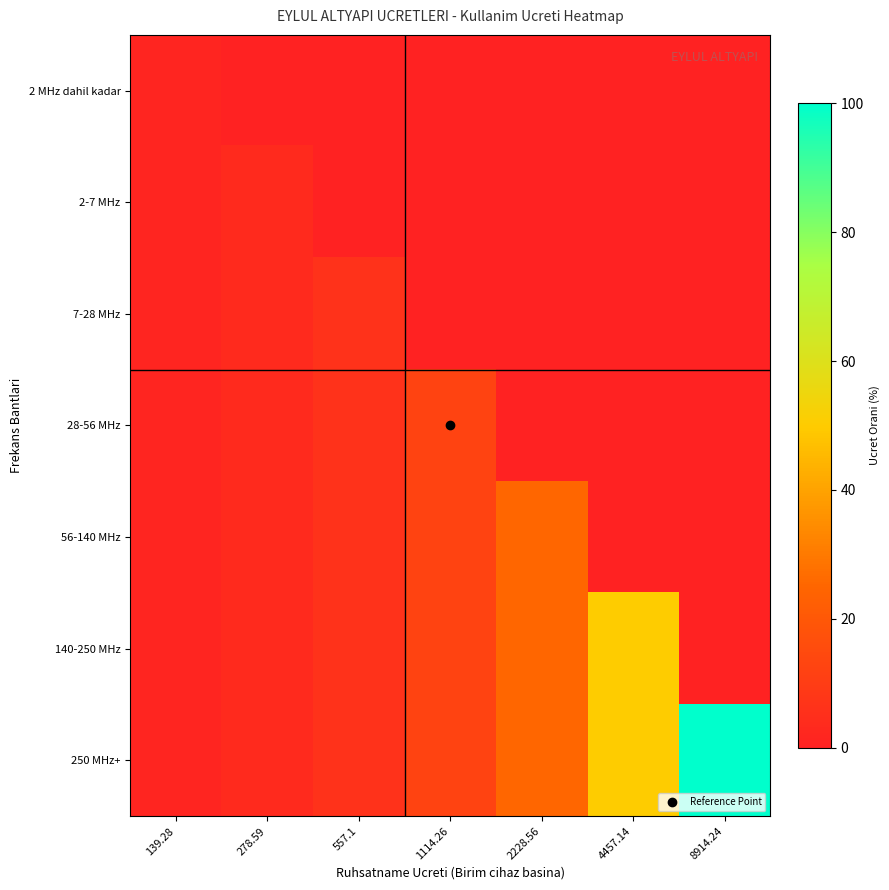

What is the greatest value displayed?

100.0